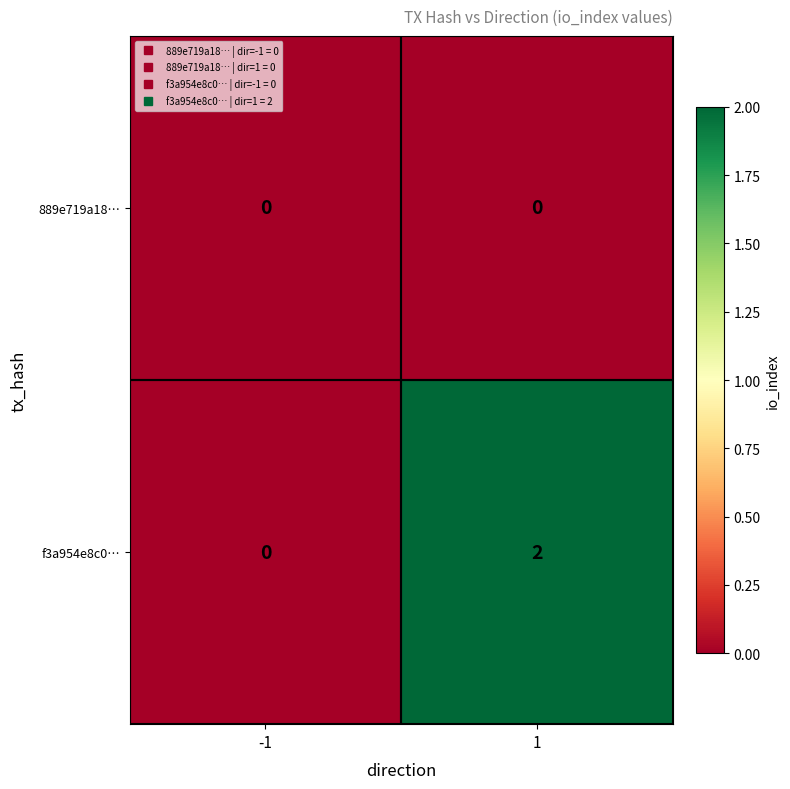

Rank the series by their average value, from highest to lowest.

f3a954e8c0…, 889e719a18…